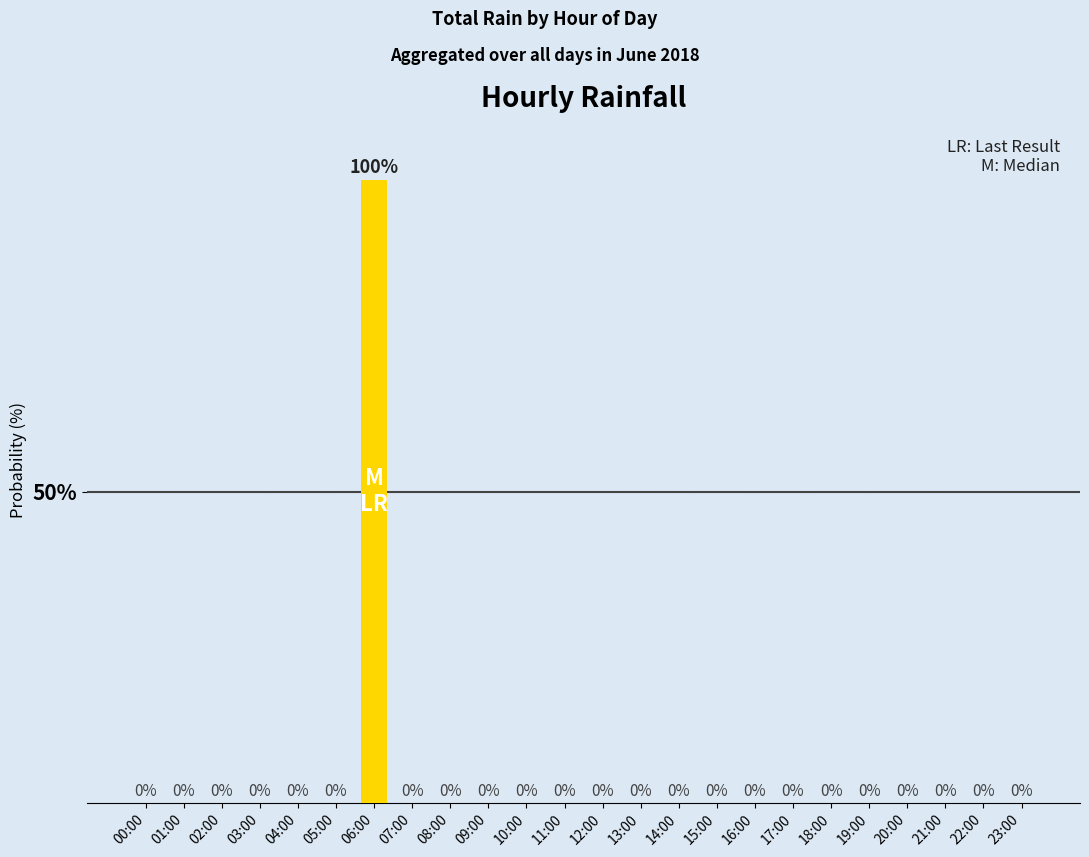

Reading left to right, list all the values displayed in this chart.

00:00=0	01:00=0	02:00=0	03:00=0	04:00=0	05:00=0	06:00=100	07:00=0	08:00=0	09:00=0	10:00=0	11:00=0	12:00=0	13:00=0	14:00=0	15:00=0	16:00=0	17:00=0	18:00=0	19:00=0	20:00=0	21:00=0	22:00=0	23:00=0